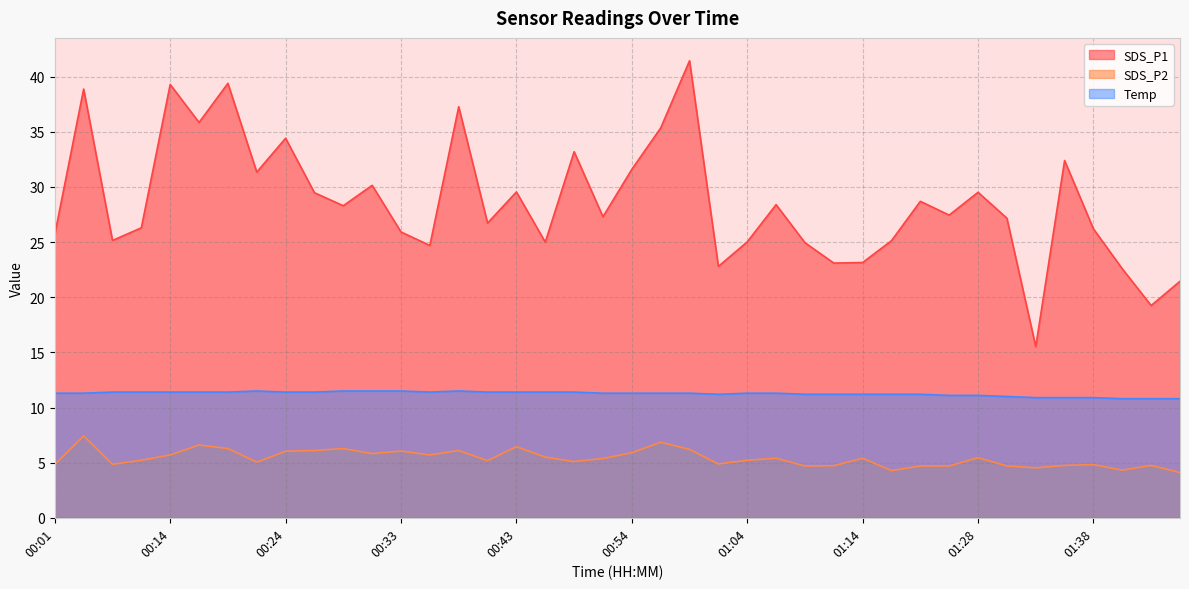

Count the number of categories in the chart.

40